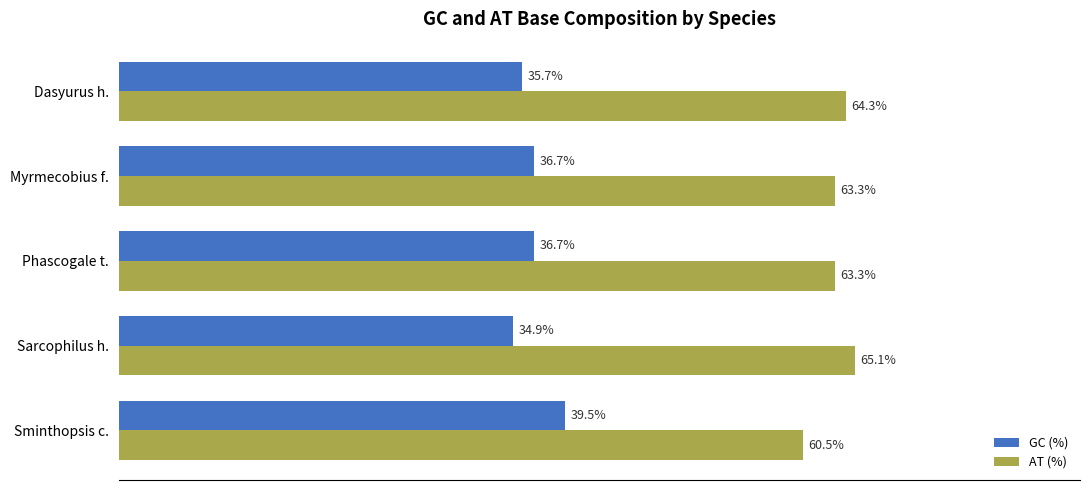

At Dasyurus h., list the series in order from smallest to largest.

GC (%), AT (%)